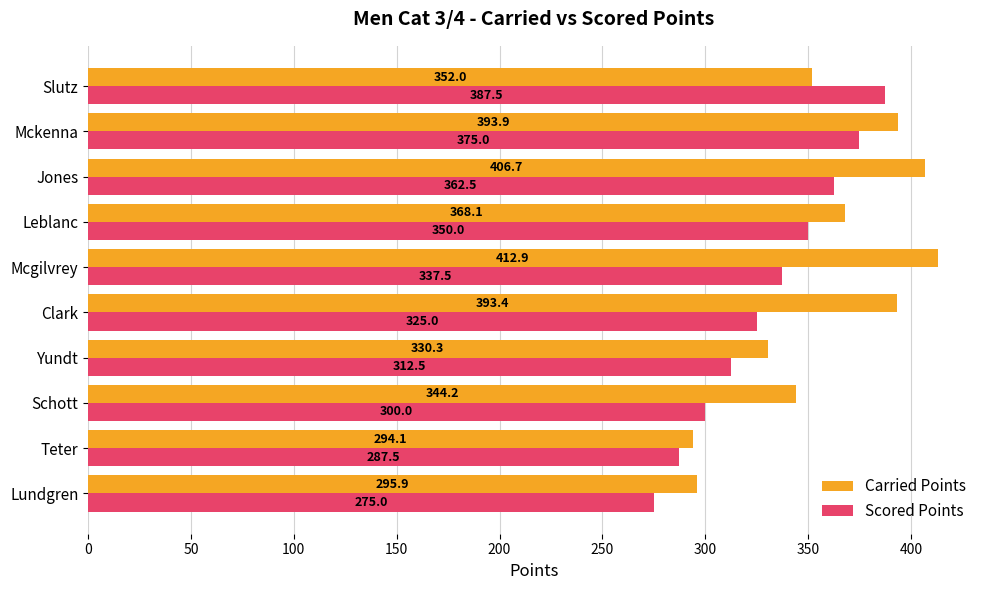

At how many categories does at least one series exceed 275?

10